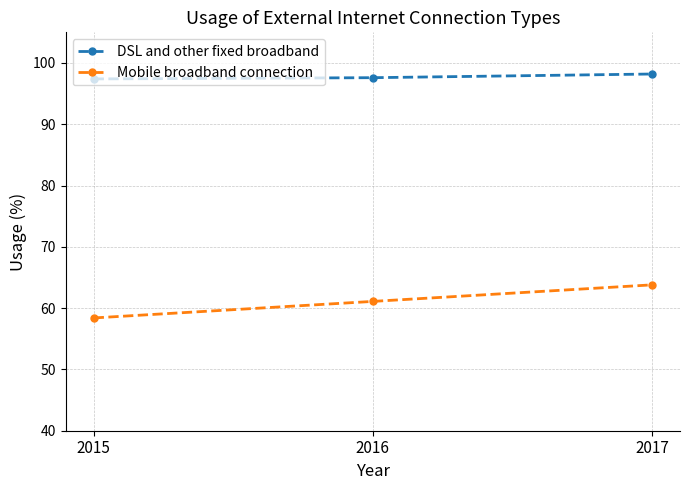

The value of Mobile broadband connection at 2017 is 63.8. True or false?

True